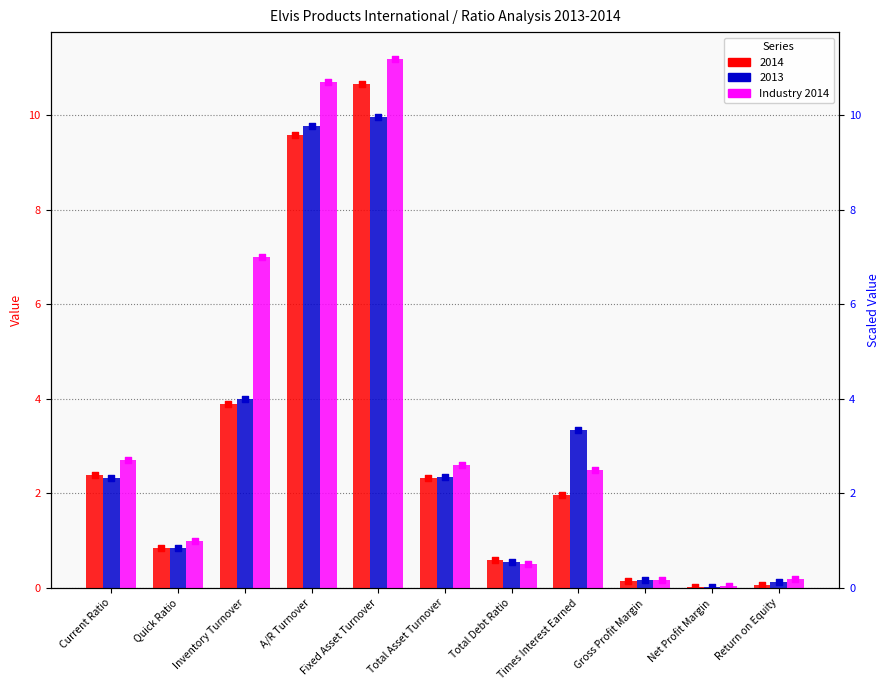

Between Total Debt Ratio and Net Profit Margin, which is larger?

Total Debt Ratio